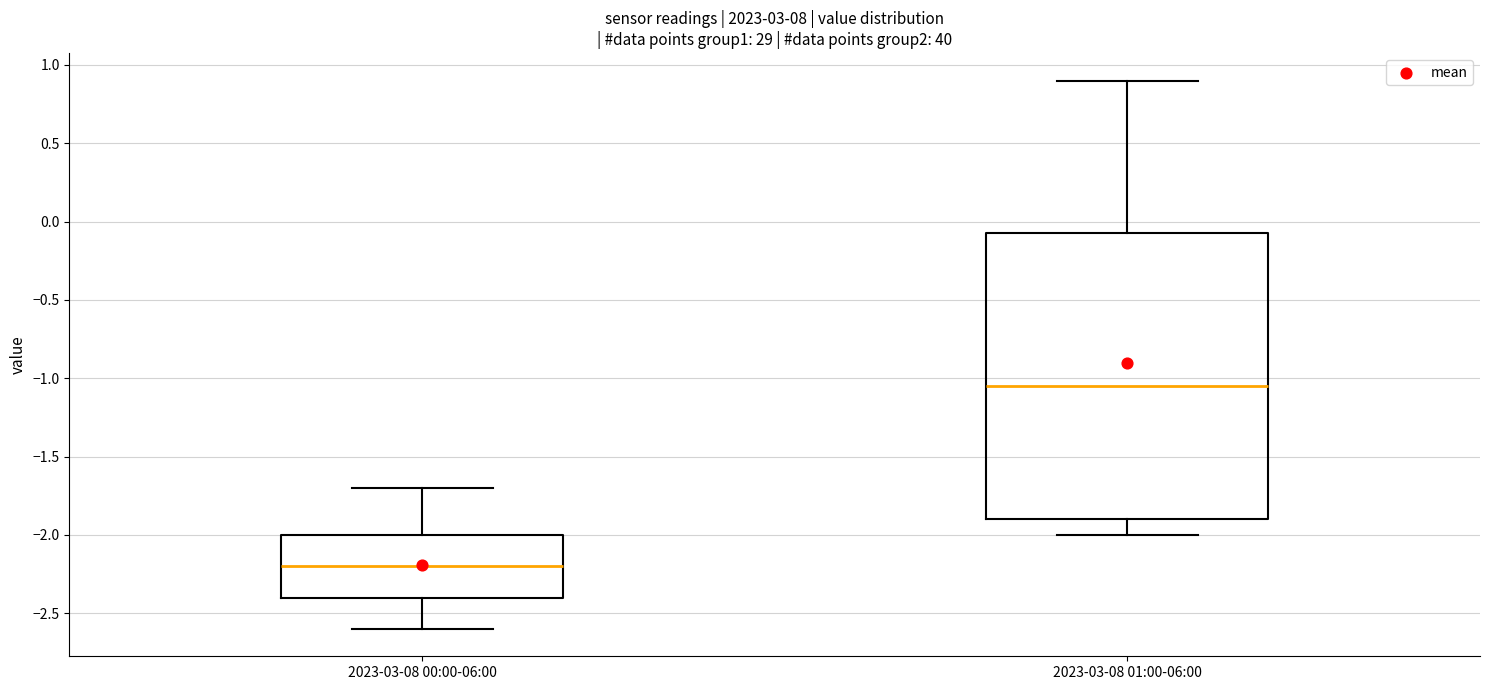

Which box has the lowest median line?

2023-03-08 00:00-06:00